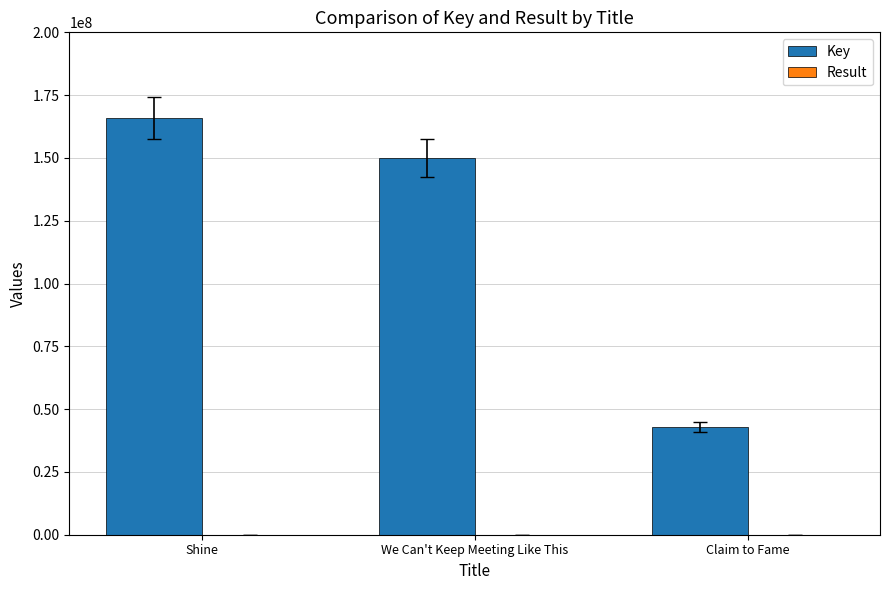

Which series changed the most between We Can't Keep Meeting Like This and Claim to Fame?

Key